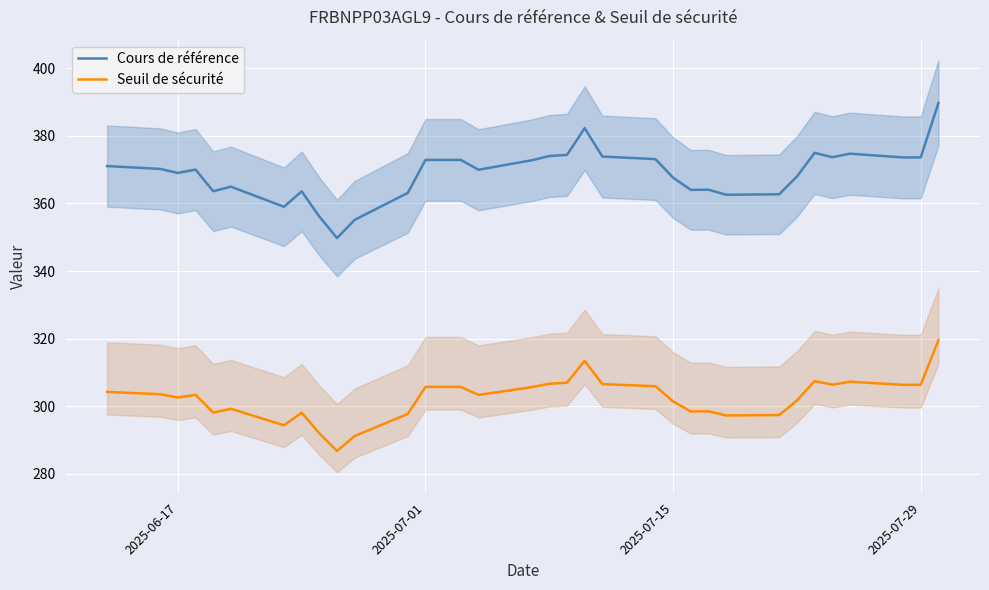

What is the maximum value shown in the chart?

389.7